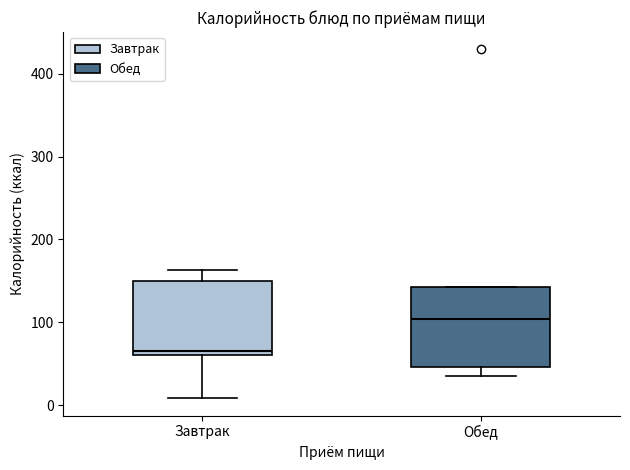

Where is the lower edge of the box for Обед on the y-axis? The values are not printed on the chart, so give them approximately, as read against the axis.

50